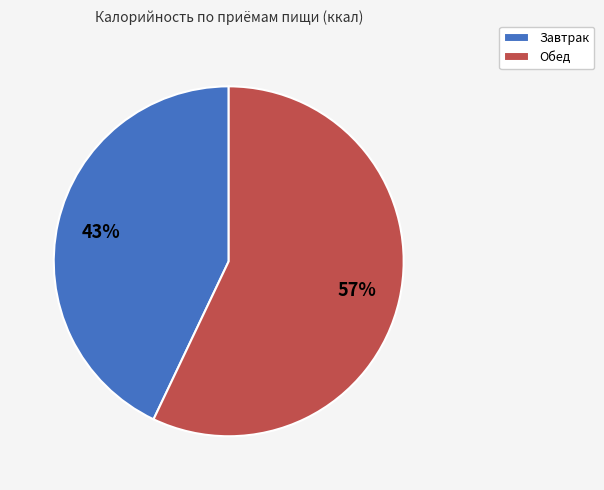

To the nearest percent, what is the average slice percentage?

50%